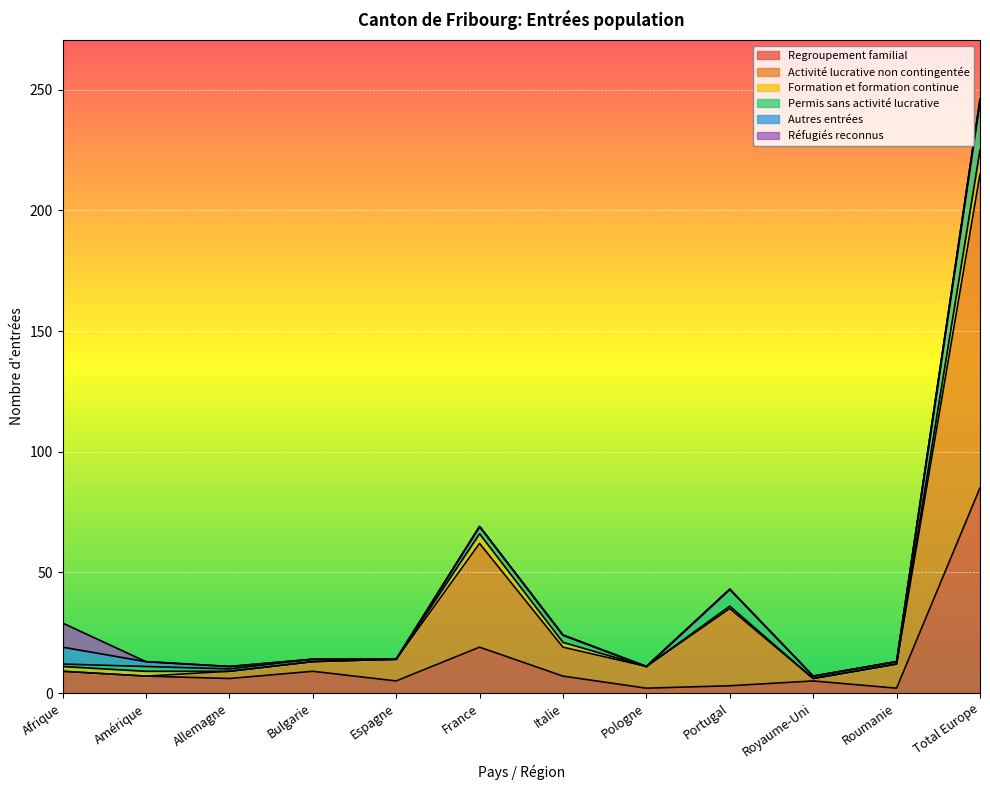

True or false: Formation et formation continue and Réfugiés reconnus intersect in this chart.

True